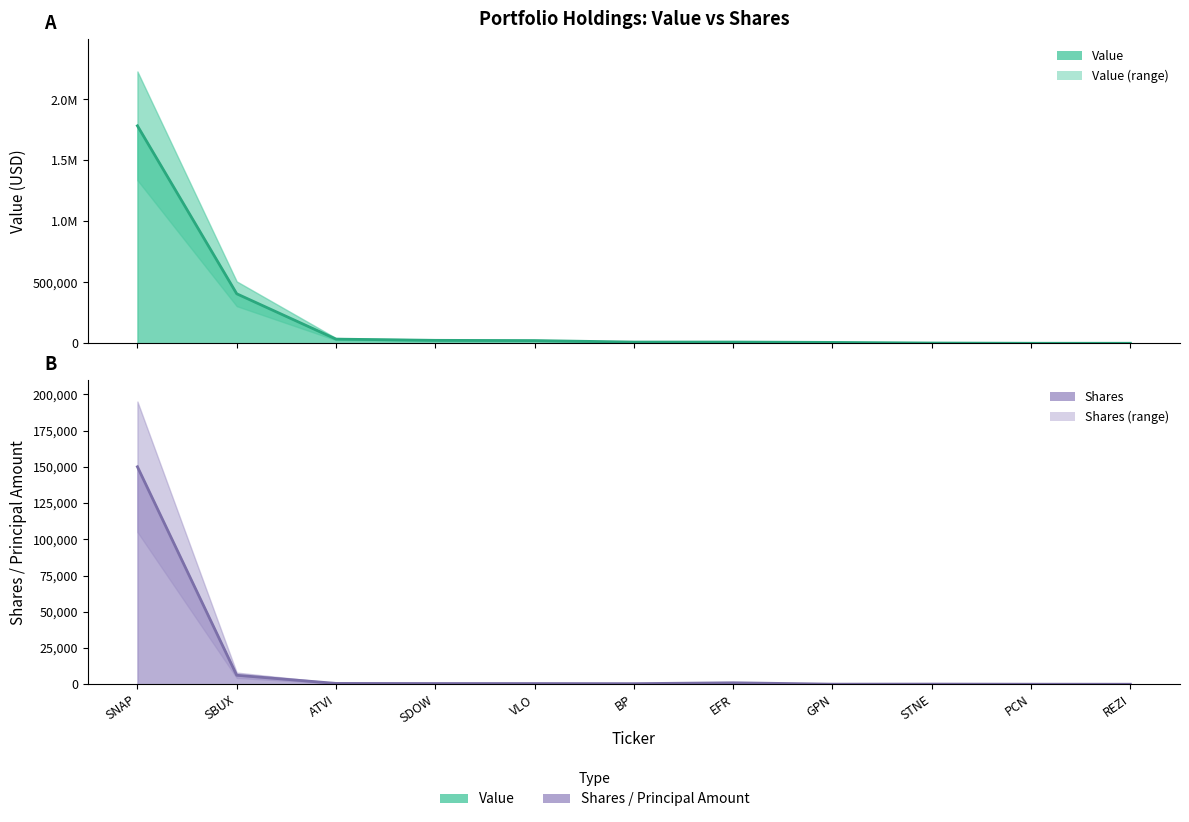

Reading left to right, transcribe all the data shown in this chart.

Value (line): SNAP=1784000	SBUX=406000	ATVI=34000	SDOW=24000	VLO=22000	BP=10000	EFR=10000	GPN=7000	STNE=2000	PCN=0	REZI=0
Shares (line): SNAP=150000	SBUX=6180	ATVI=569	SDOW=500	VLO=475	BP=400	EFR=1000	GPN=50	STNE=100	PCN=22	REZI=0